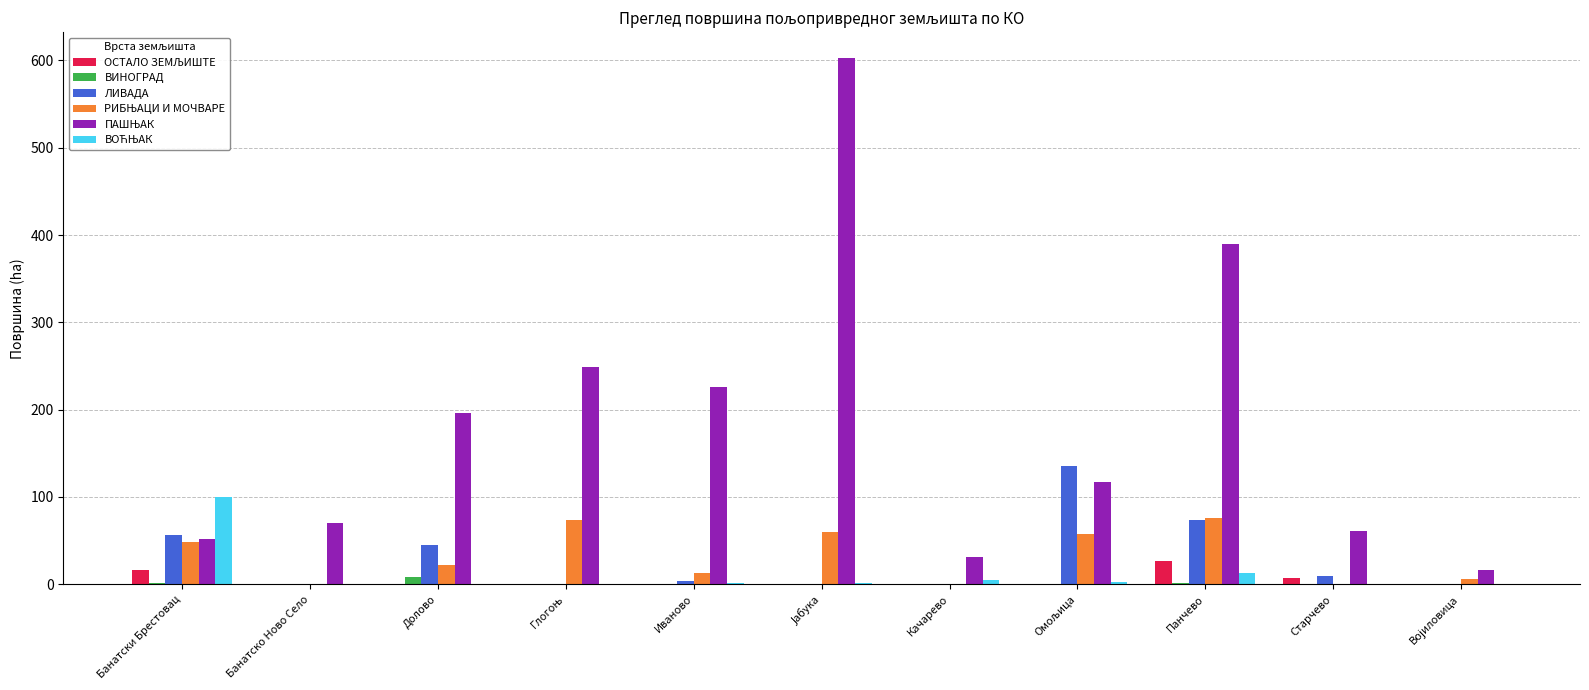

Which has a higher value, Глогоњ or Старчево?

Старчево